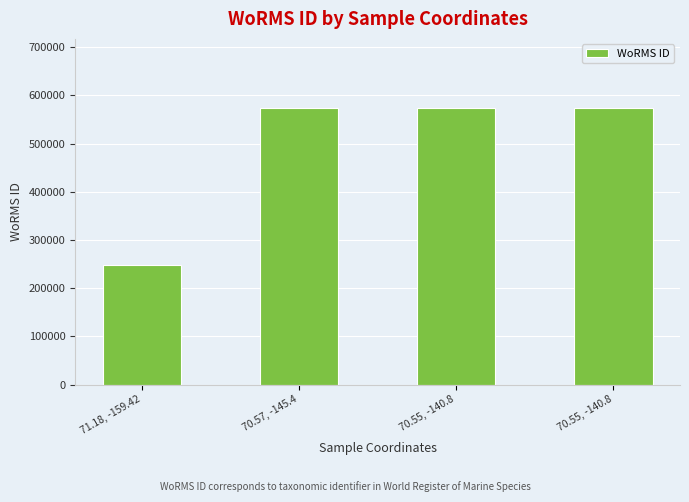

Is it true that the value at 70.57, -145.4 is 573932?

True